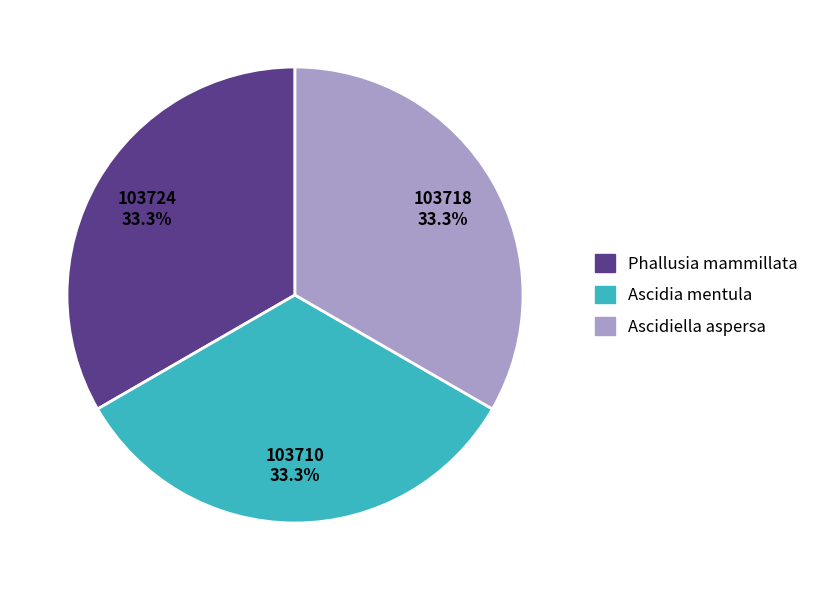

Is the sum of Ascidia mentula and Ascidiella aspersa greater than half?

Yes